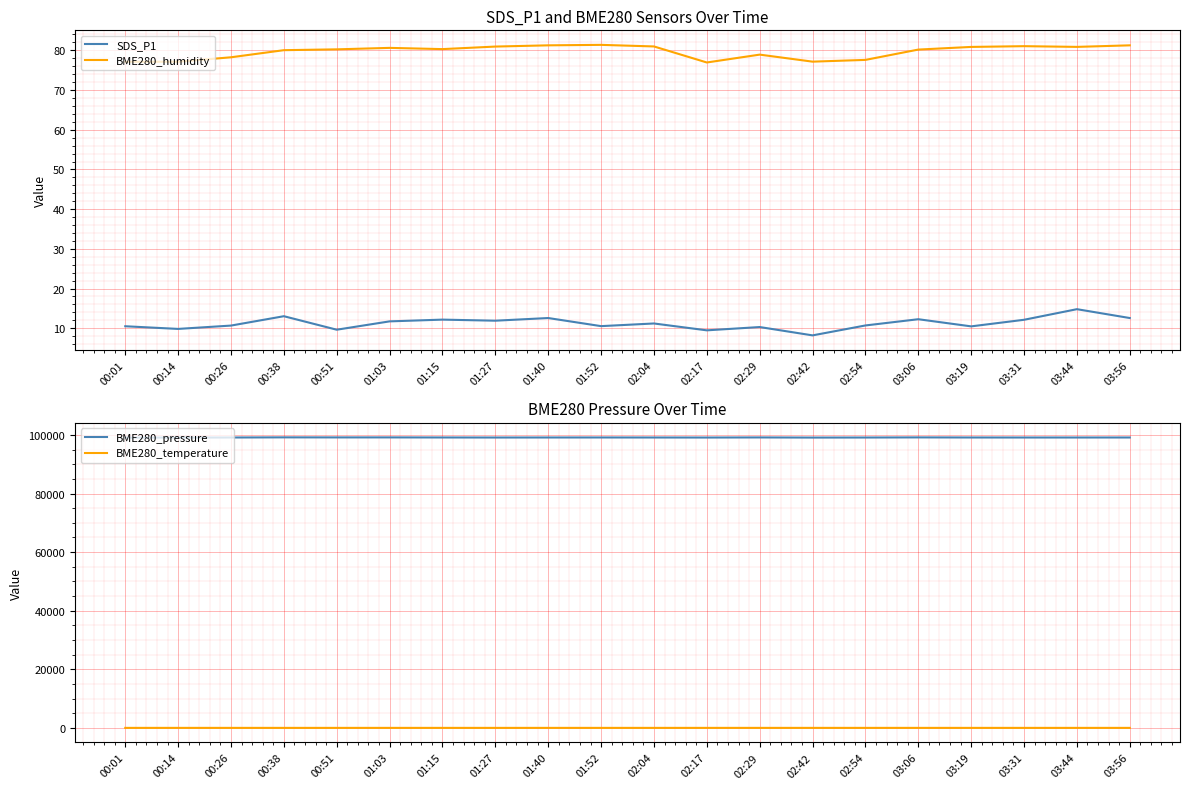

The value of SDS_P1 at 03:56 is 6.8. True or false?

False